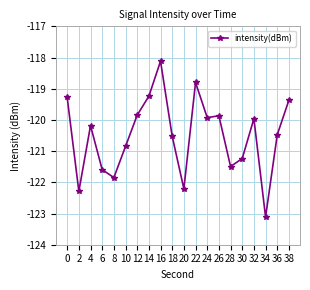

The value at 28 is -77.2. True or false?

False